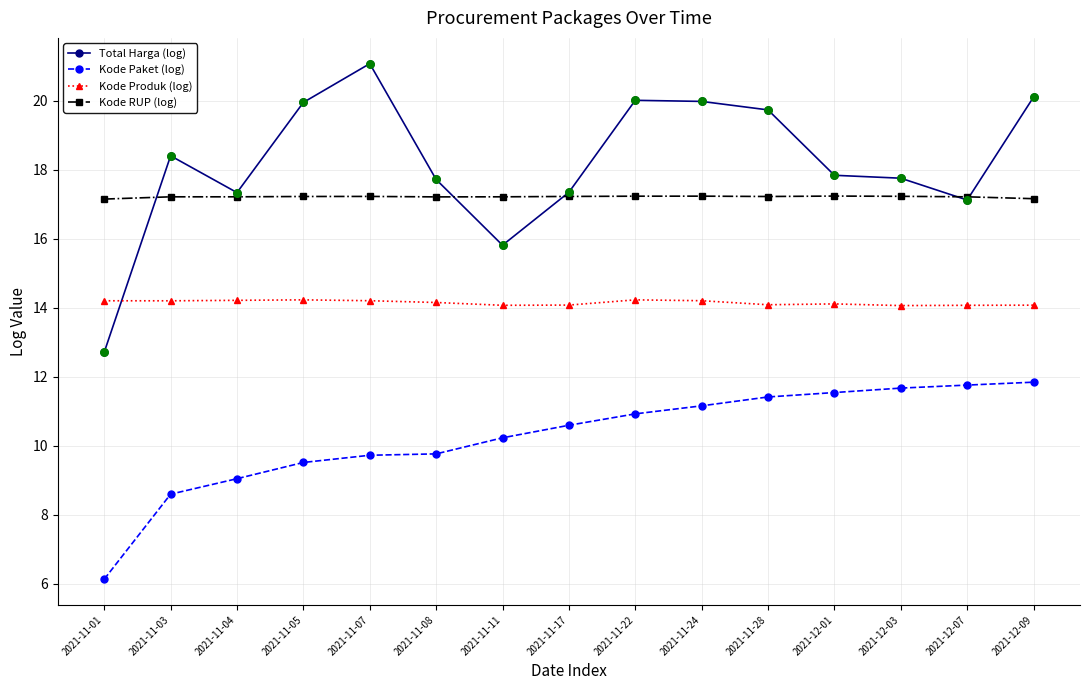

At which category is the sum across all series the highest?

2021-12-09